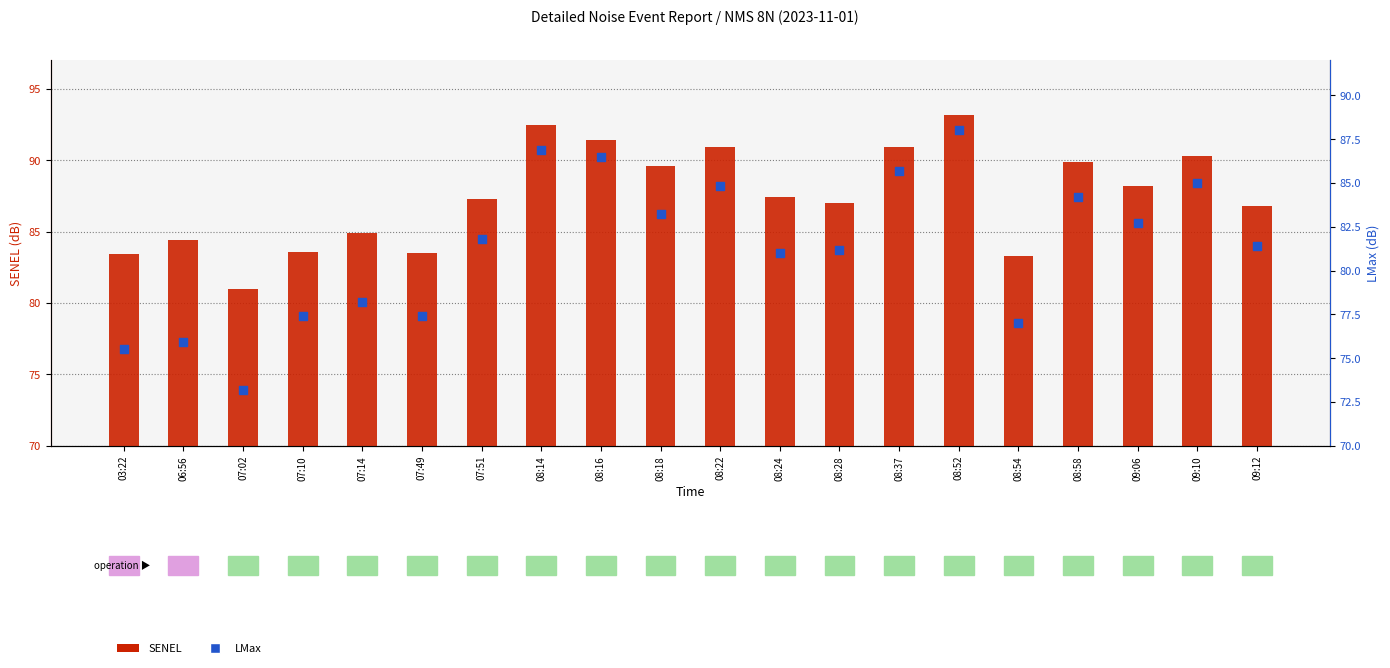

Which series has the largest Y range (max minus min)?

LMax